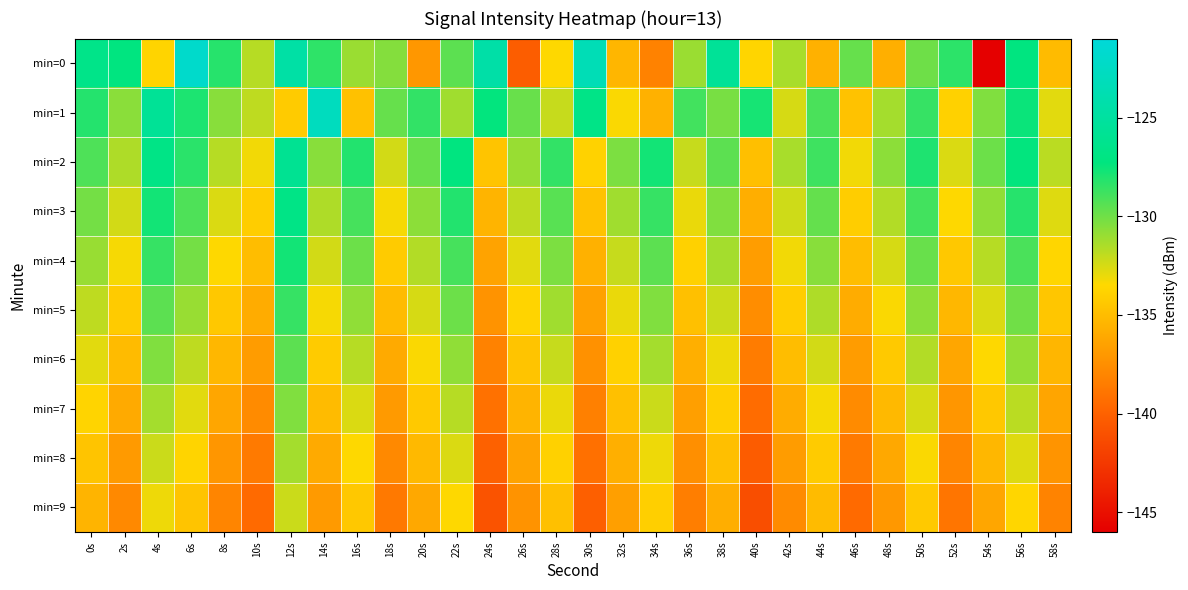

Reading right to left, what are all the values shown in this chart?

min=0: 58s=-135.1	56s=-127.2	54s=-146.2	52s=-128.3	50s=-130.0	48s=-135.7	46s=-129.7	44s=-135.6	42s=-131.4	40s=-133.7	38s=-125.6	36s=-131.0	34s=-138.2	32s=-135.4	30s=-123.4	28s=-133.5	26s=-140.3	24s=-124.4	22s=-129.5	20s=-137.1	18s=-130.5	16s=-131.0	14s=-128.4	12s=-124.6	10s=-131.7	8s=-128.2	6s=-122.0	4s=-133.7	2s=-127.2	0s=-126.6
min=1: 58s=-132.8	56s=-127.5	54s=-130.4	52s=-133.9	50s=-128.6	48s=-131.3	46s=-134.7	44s=-129.1	42s=-132.5	40s=-127.8	38s=-130.2	36s=-128.9	34s=-135.6	32s=-133.4	30s=-126.7	28s=-132.1	26s=-129.8	24s=-127.3	22s=-131.2	20s=-128.5	18s=-129.8	16s=-134.7	14s=-122.9	12s=-134.2	10s=-131.9	8s=-130.6	6s=-128.0	4s=-125.6	2s=-130.6	0s=-128.1
min=2: 58s=-131.8	56s=-127.3	54s=-129.9	52s=-132.6	50s=-128.0	48s=-130.7	46s=-133.2	44s=-128.8	42s=-131.4	40s=-134.9	38s=-129.5	36s=-132.1	34s=-127.7	32s=-130.3	30s=-133.8	28s=-128.5	26s=-131.0	24s=-134.6	22s=-127.2	20s=-129.8	18s=-132.4	16s=-128.1	14s=-130.6	12s=-125.9	10s=-133.2	8s=-131.7	6s=-128.3	4s=-126.8	2s=-131.5	0s=-129.2
min=3: 58s=-132.7	56s=-128.2	54s=-130.8	52s=-133.5	50s=-128.9	48s=-131.6	46s=-134.1	44s=-129.7	42s=-132.3	40s=-135.8	38s=-130.4	36s=-133.0	34s=-128.6	32s=-131.2	30s=-134.7	28s=-129.4	26s=-131.9	24s=-135.5	22s=-128.1	20s=-130.7	18s=-133.3	16s=-129.0	14s=-131.5	12s=-126.8	10s=-134.1	8s=-132.6	6s=-129.2	4s=-127.7	2s=-132.4	0s=-130.1
min=4: 58s=-133.6	56s=-129.1	54s=-131.7	52s=-134.4	50s=-129.8	48s=-132.5	46s=-135.0	44s=-130.6	42s=-133.2	40s=-136.7	38s=-131.3	36s=-133.9	34s=-129.5	32s=-132.1	30s=-135.6	28s=-130.3	26s=-132.8	24s=-136.4	22s=-129.0	20s=-131.6	18s=-134.2	16s=-129.9	14s=-132.4	12s=-127.7	10s=-135.0	8s=-133.5	6s=-130.1	4s=-128.6	2s=-133.3	0s=-131.0
min=5: 58s=-134.5	56s=-130.0	54s=-132.6	52s=-135.3	50s=-130.7	48s=-133.4	46s=-135.9	44s=-131.5	42s=-134.1	40s=-137.6	38s=-132.2	36s=-134.8	34s=-130.4	32s=-133.0	30s=-136.5	28s=-131.2	26s=-133.7	24s=-137.3	22s=-129.9	20s=-132.5	18s=-135.1	16s=-130.8	14s=-133.3	12s=-128.6	10s=-135.9	8s=-134.4	6s=-131.0	4s=-129.5	2s=-134.2	0s=-131.9
min=6: 58s=-135.4	56s=-130.9	54s=-133.5	52s=-136.2	50s=-131.6	48s=-134.3	46s=-136.8	44s=-132.4	42s=-135.0	40s=-138.5	38s=-133.1	36s=-135.7	34s=-131.3	32s=-133.9	30s=-137.4	28s=-132.1	26s=-134.6	24s=-138.2	22s=-130.8	20s=-133.4	18s=-136.0	16s=-131.7	14s=-134.2	12s=-129.5	10s=-136.8	8s=-135.3	6s=-131.9	4s=-130.4	2s=-135.1	0s=-132.8
min=7: 58s=-136.3	56s=-131.8	54s=-134.4	52s=-137.1	50s=-132.5	48s=-135.2	46s=-137.7	44s=-133.3	42s=-135.9	40s=-139.4	38s=-134.0	36s=-136.6	34s=-132.2	32s=-134.8	30s=-138.3	28s=-133.0	26s=-135.5	24s=-139.1	22s=-131.7	20s=-134.3	18s=-136.9	16s=-132.6	14s=-135.1	12s=-130.4	10s=-137.7	8s=-136.2	6s=-132.8	4s=-131.3	2s=-136.0	0s=-133.7
min=8: 58s=-137.2	56s=-132.7	54s=-135.3	52s=-138.0	50s=-133.4	48s=-136.1	46s=-138.6	44s=-134.2	42s=-136.8	40s=-140.3	38s=-134.9	36s=-137.5	34s=-133.1	32s=-135.7	30s=-139.2	28s=-133.9	26s=-136.4	24s=-140.0	22s=-132.6	20s=-135.2	18s=-137.8	16s=-133.5	14s=-136.0	12s=-131.3	10s=-138.6	8s=-137.1	6s=-133.7	4s=-132.2	2s=-136.9	0s=-134.6
min=9: 58s=-138.1	56s=-133.6	54s=-136.2	52s=-138.9	50s=-134.3	48s=-137.0	46s=-139.5	44s=-135.1	42s=-137.7	40s=-141.2	38s=-135.8	36s=-138.4	34s=-134.0	32s=-136.6	30s=-140.1	28s=-134.8	26s=-137.3	24s=-140.9	22s=-133.5	20s=-136.1	18s=-138.7	16s=-134.4	14s=-136.9	12s=-132.2	10s=-139.5	8s=-138.0	6s=-134.6	4s=-133.1	2s=-137.8	0s=-135.5